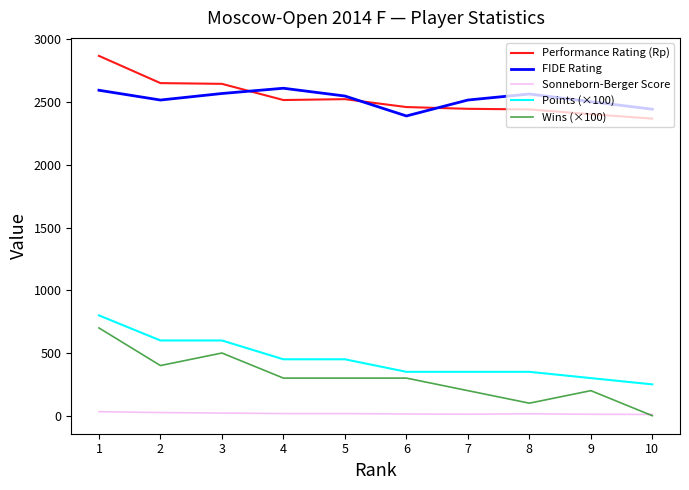

True or false: FIDE Rating and Points (×100) cross at least once.

False